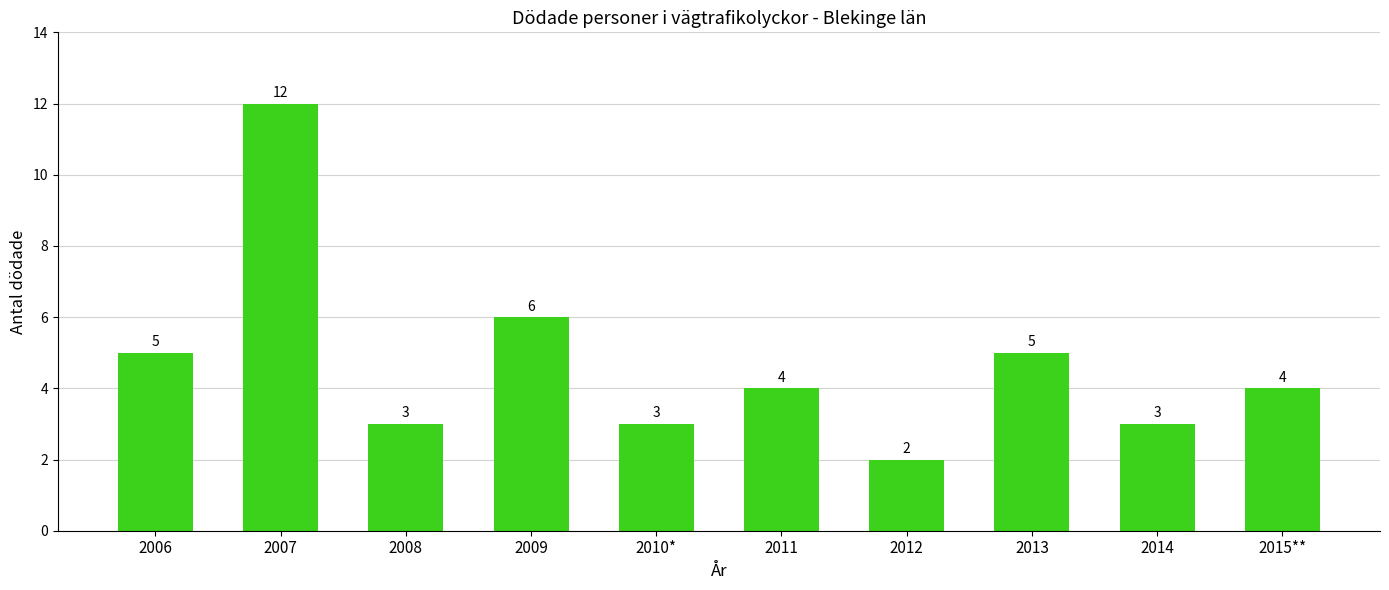

What value does the data have at 2009, to the nearest 10?

10